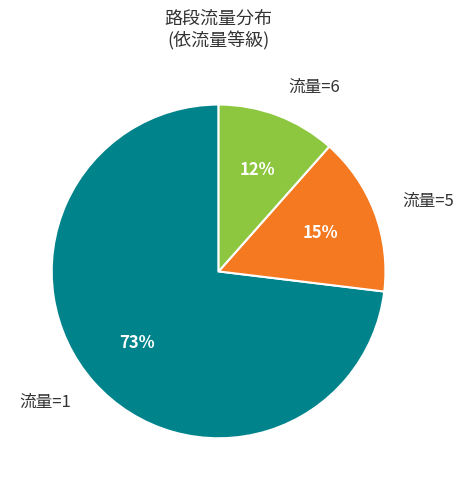

Combined, do 流量=6 and 流量=5 account for over 50%?

No